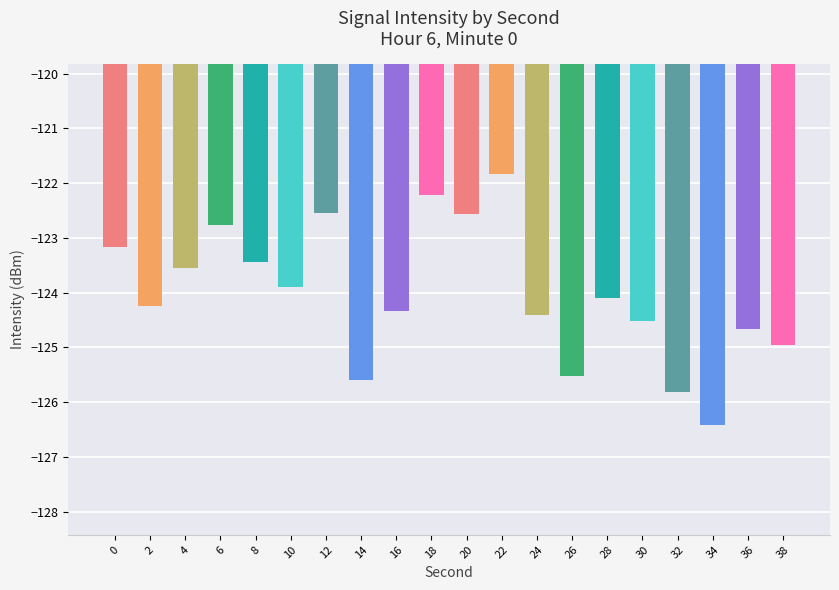

The chart shows a value of -123.2 at 0. True or false?

True